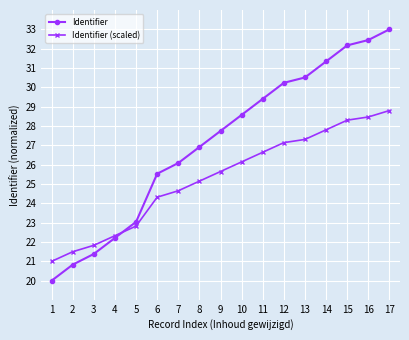

At how many categories does at least one series exceed 27?

9